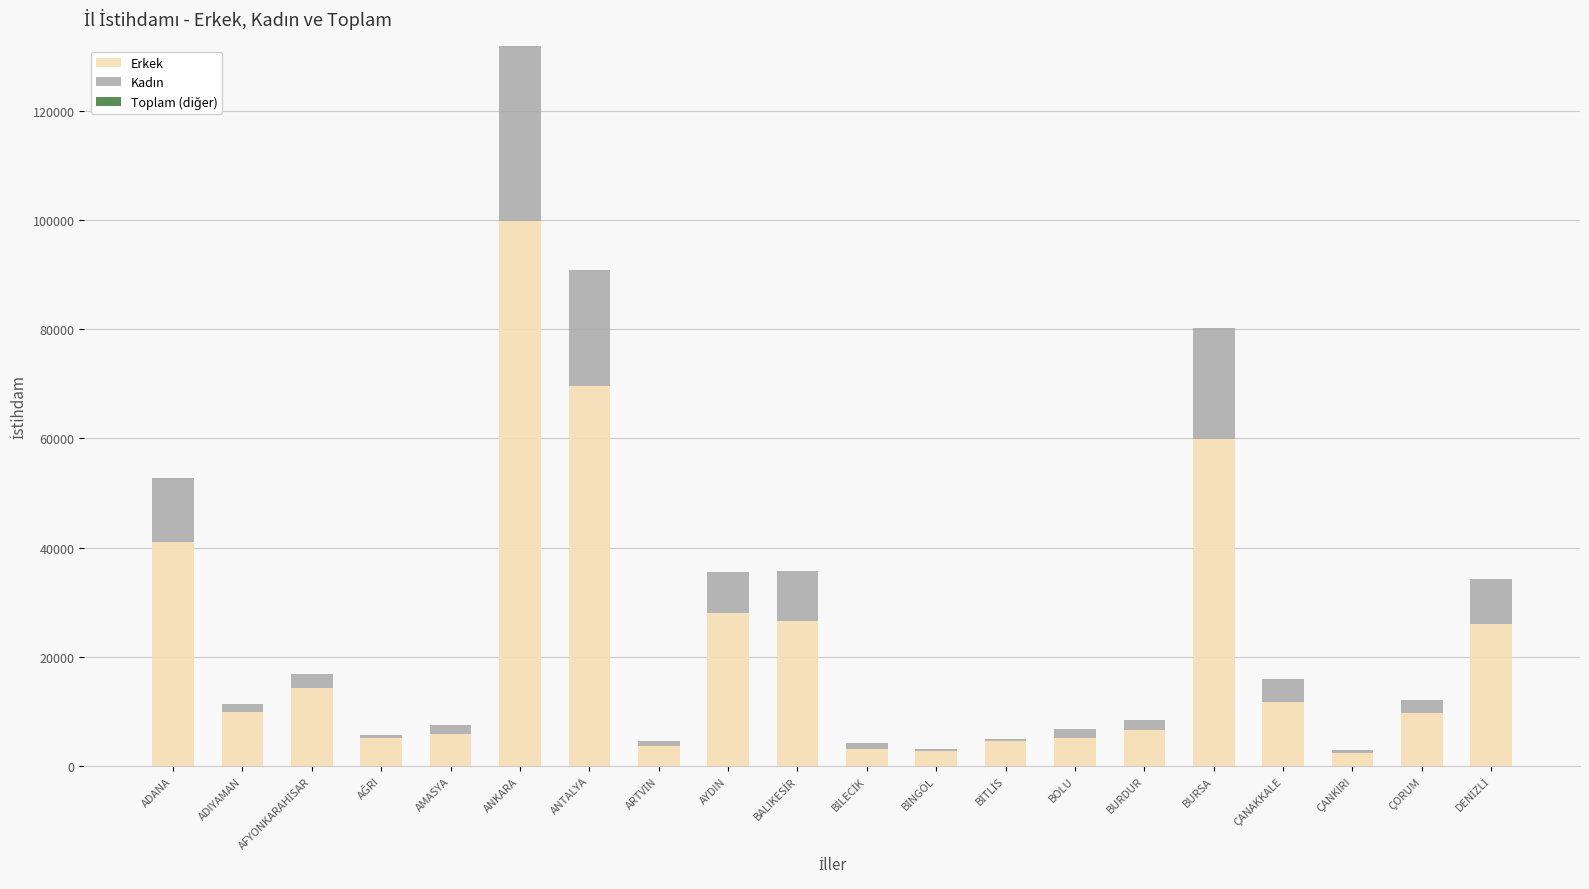

At which category is the sum across all series the highest?

ANKARA